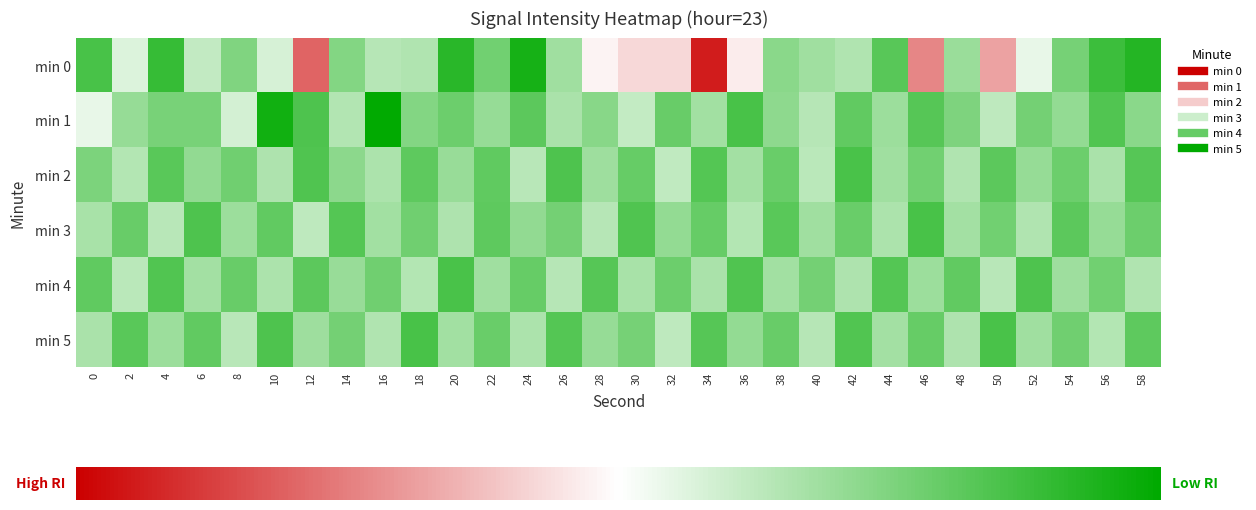

What is the difference between the highest and lowest values at 10?

8.0